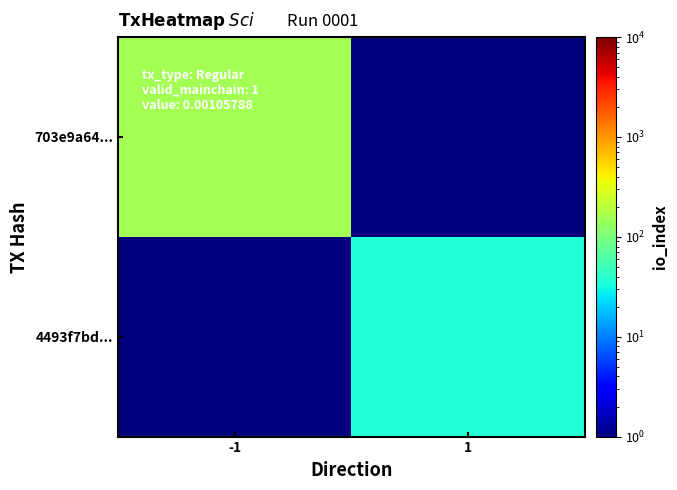

Between 1 and -1, which is larger?

-1